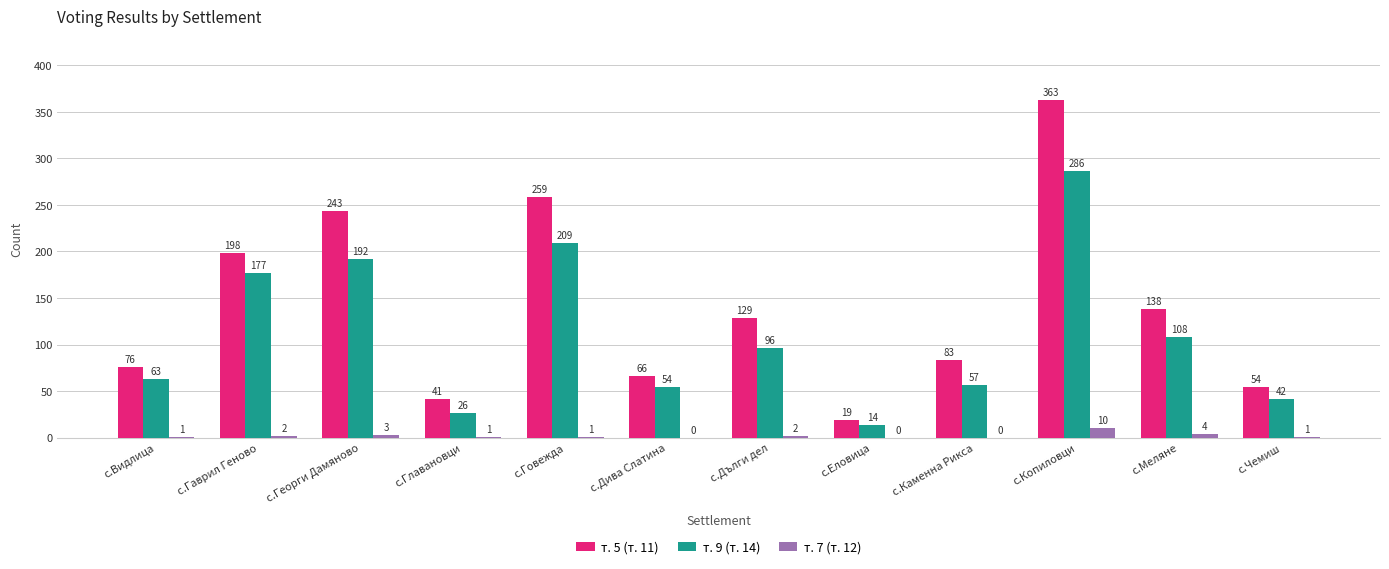

Which label corresponds to the largest value in the chart?

с.Копиловци